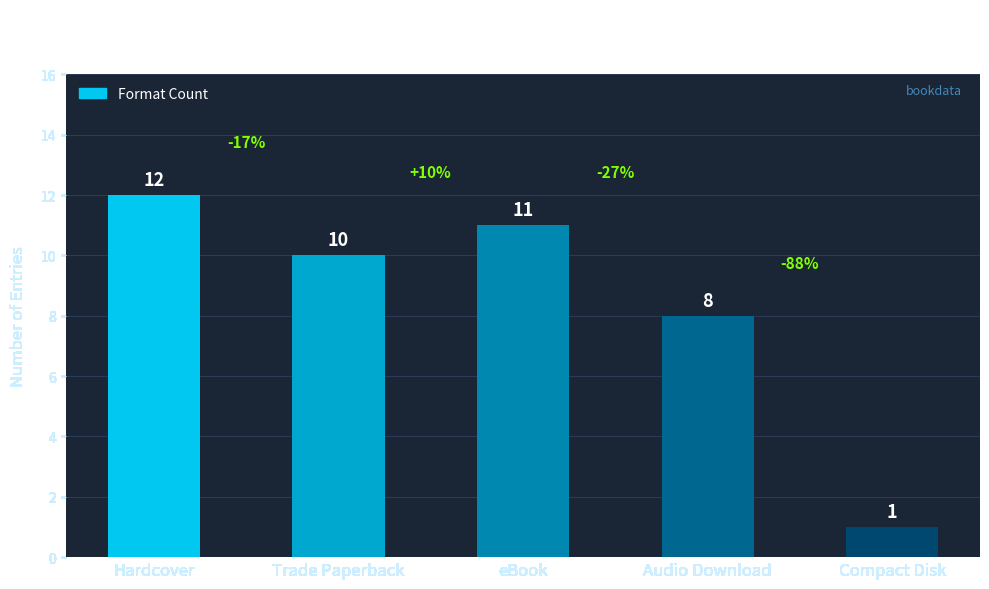

Approximately how many times larger is the value at Audio Download compared to Hardcover?

0.7